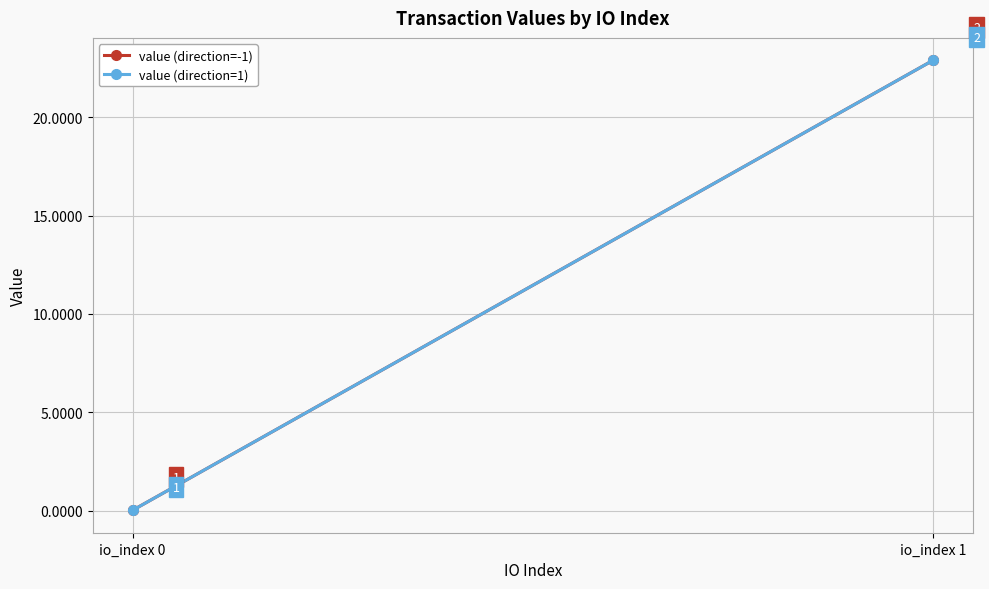

Which series has the largest total across all categories?

value (direction=-1)